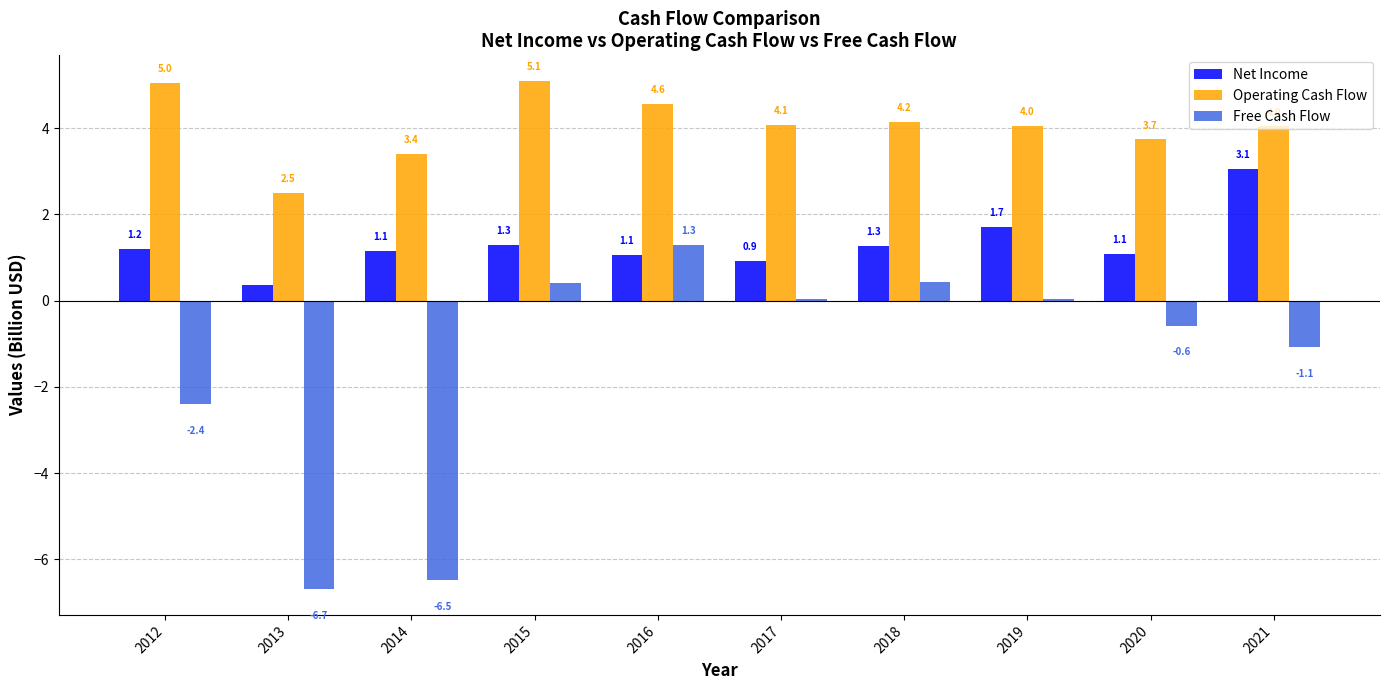

The Operating Cash Flow series shows 4.0 at 2021. True or false?

True